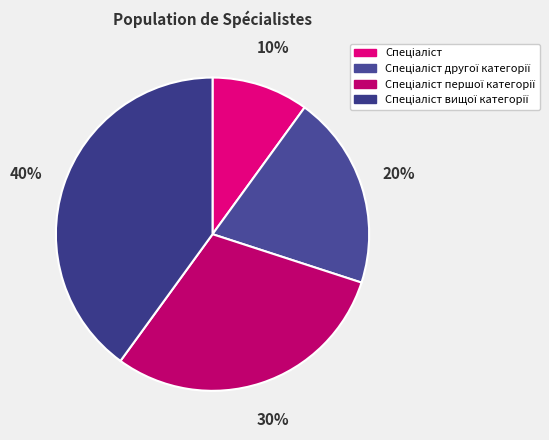

How many slices are in this pie chart?

4